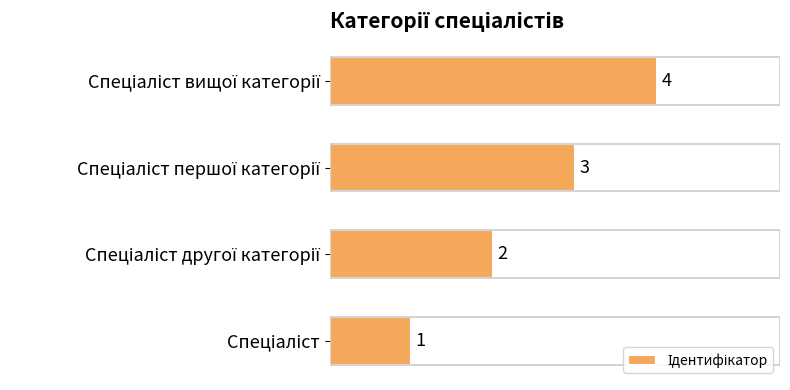

How many values are between 2 and 4?

3